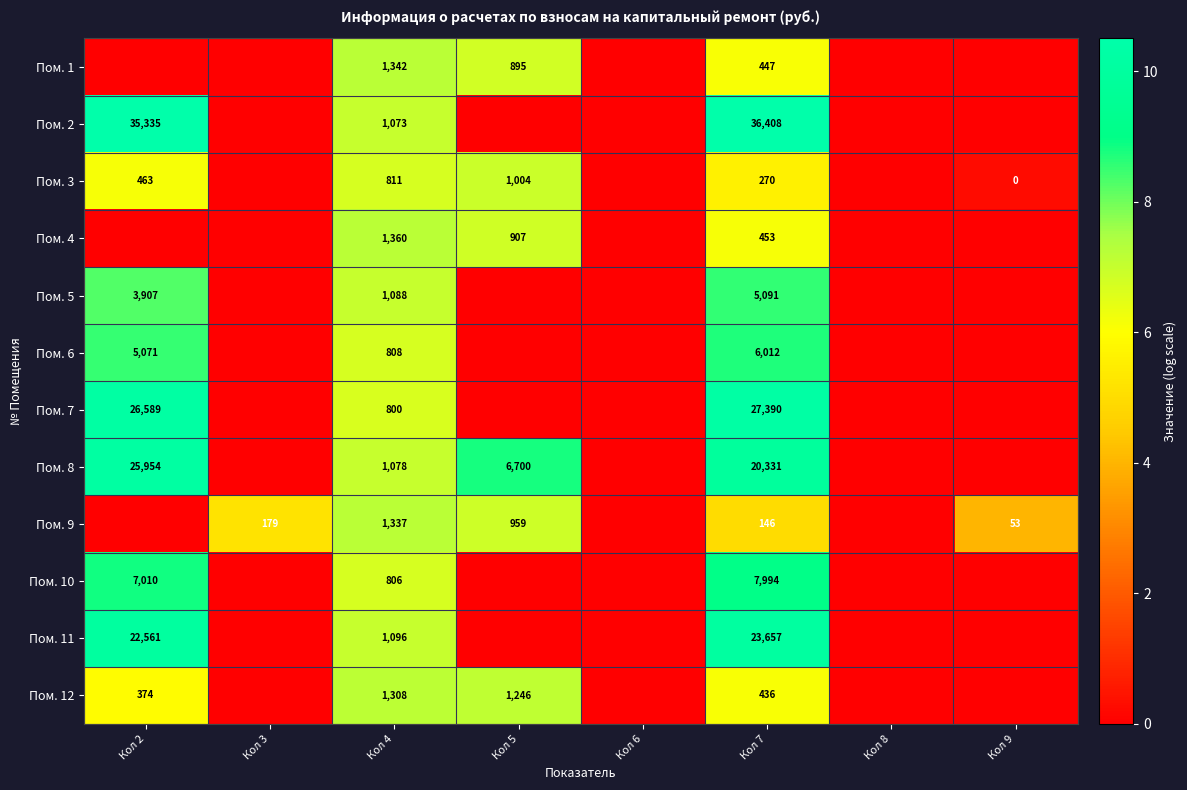

At which category is the sum across all series the highest?

Кол 7